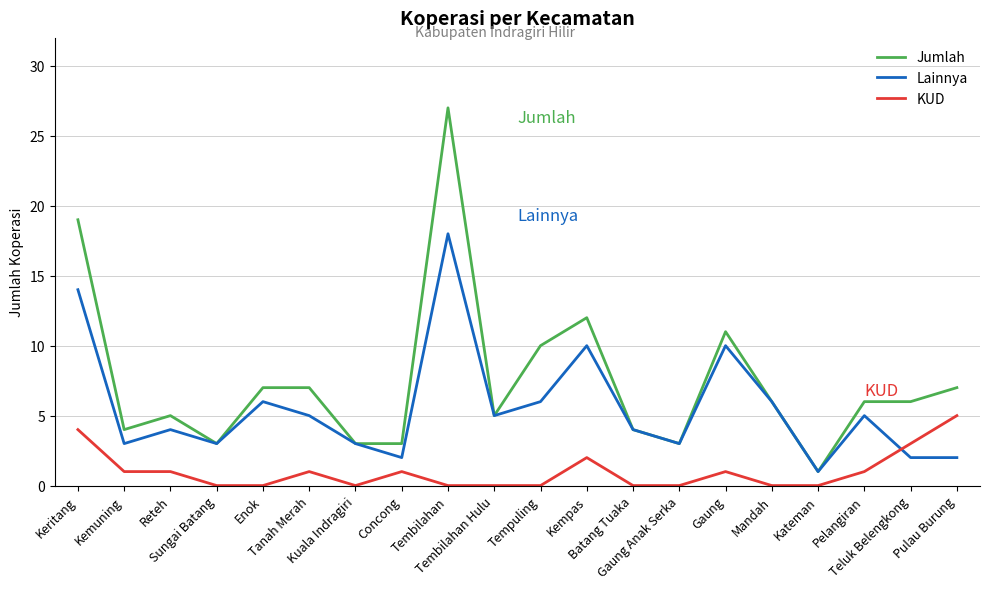

How many lines are shown in the chart?

3